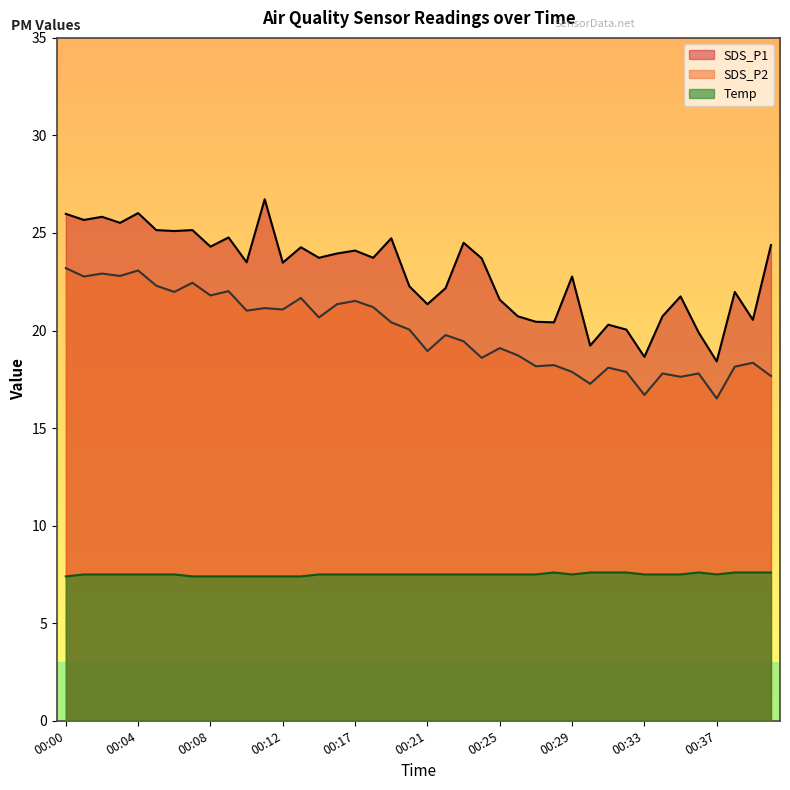

Does the chart display data point markers on the line(s)?

No